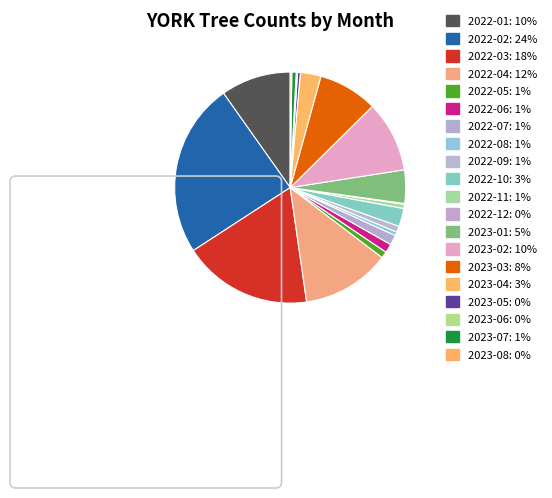

What is the change in value from 2022-02 to 2022-06?

-1139